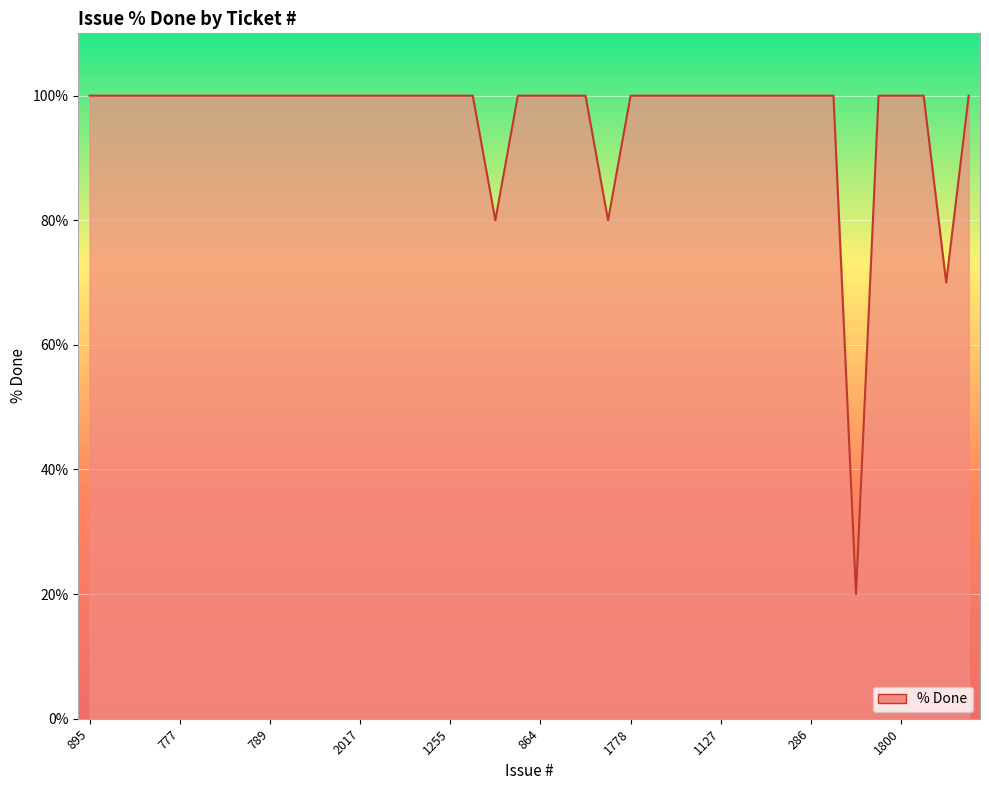

How many lines are shown in the chart?

1